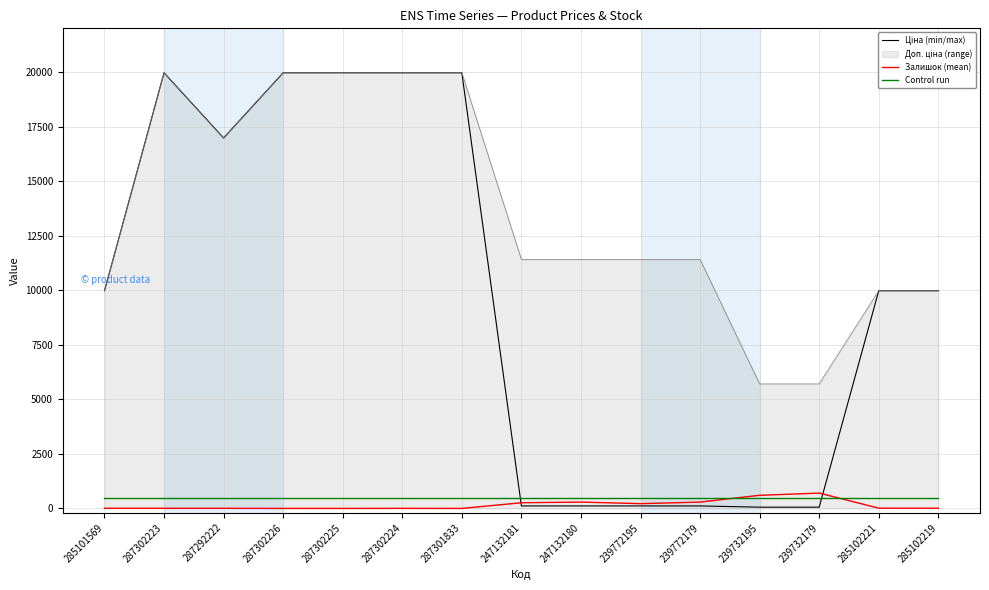

What is the total value across all series at 287302226?

40428.3